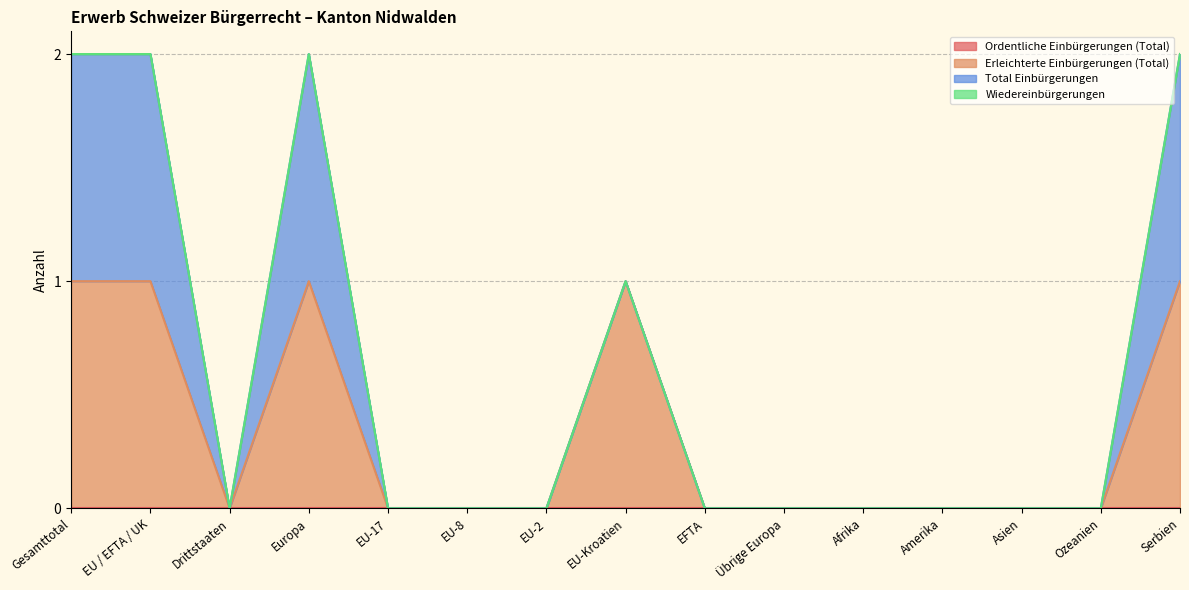

How many categories are shown in the chart?

15